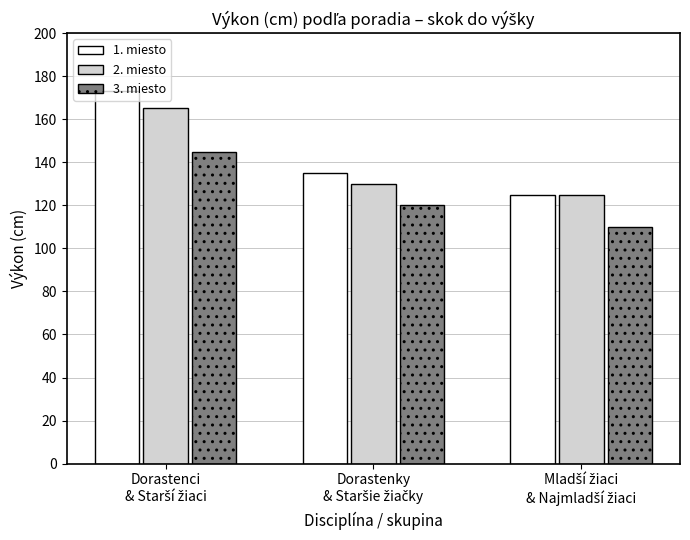

Reading left to right, transcribe all the data shown in this chart.

1. miesto: 173	135	125
2. miesto: 165	130	125
3. miesto: 145	120	110